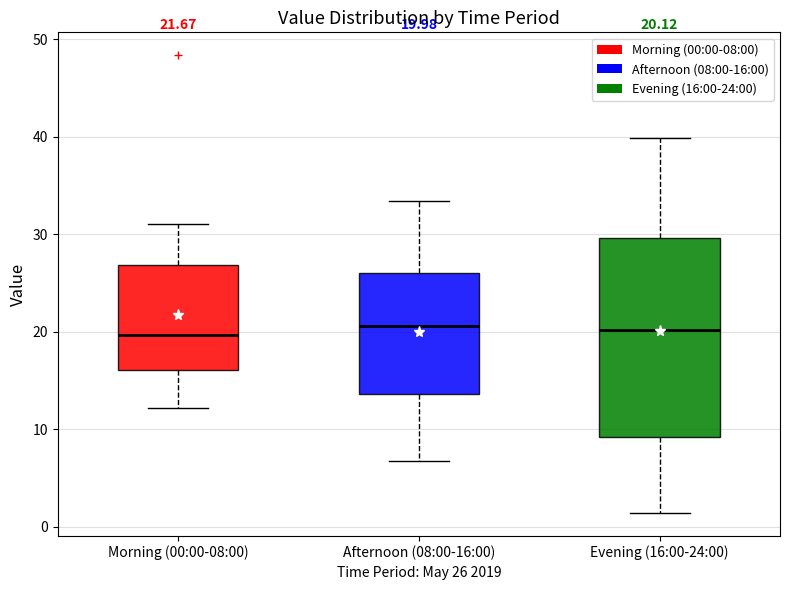

Comparing the boxes themselves (not the whiskers), which one is the tallest?

Evening (16:00-24:00)